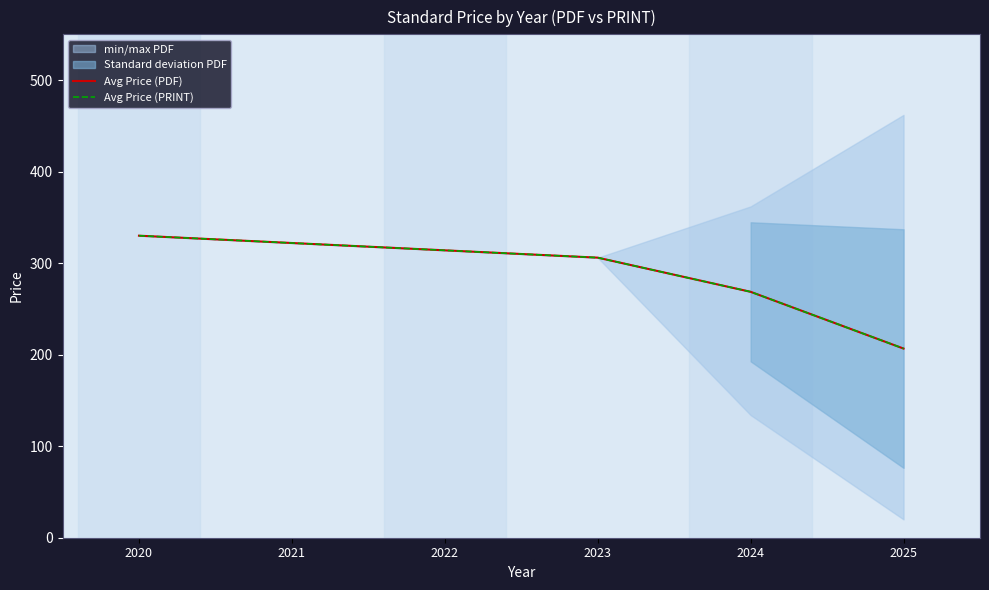

What is the minimum value for Avg Price (PRINT)?

206.7